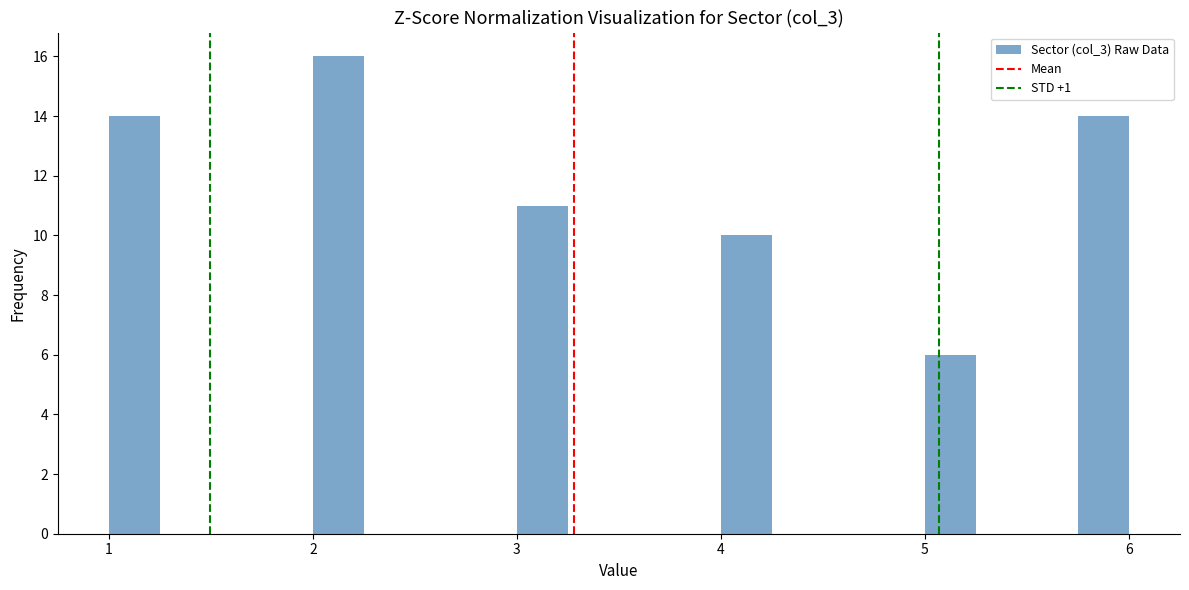

Around what value on the x-axis is the tallest bar? Give the approximate position of its centre, as read against the axis.

2.1